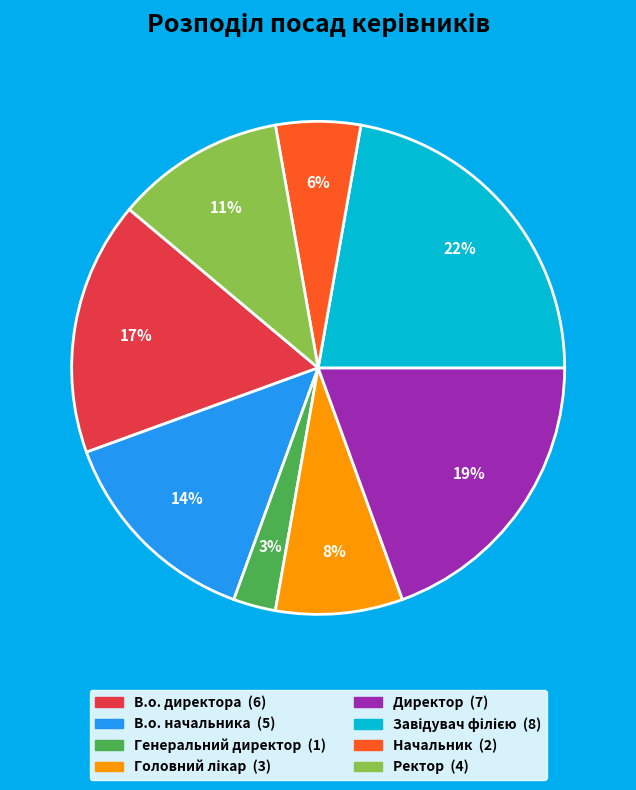

How many slices are in this pie chart?

8